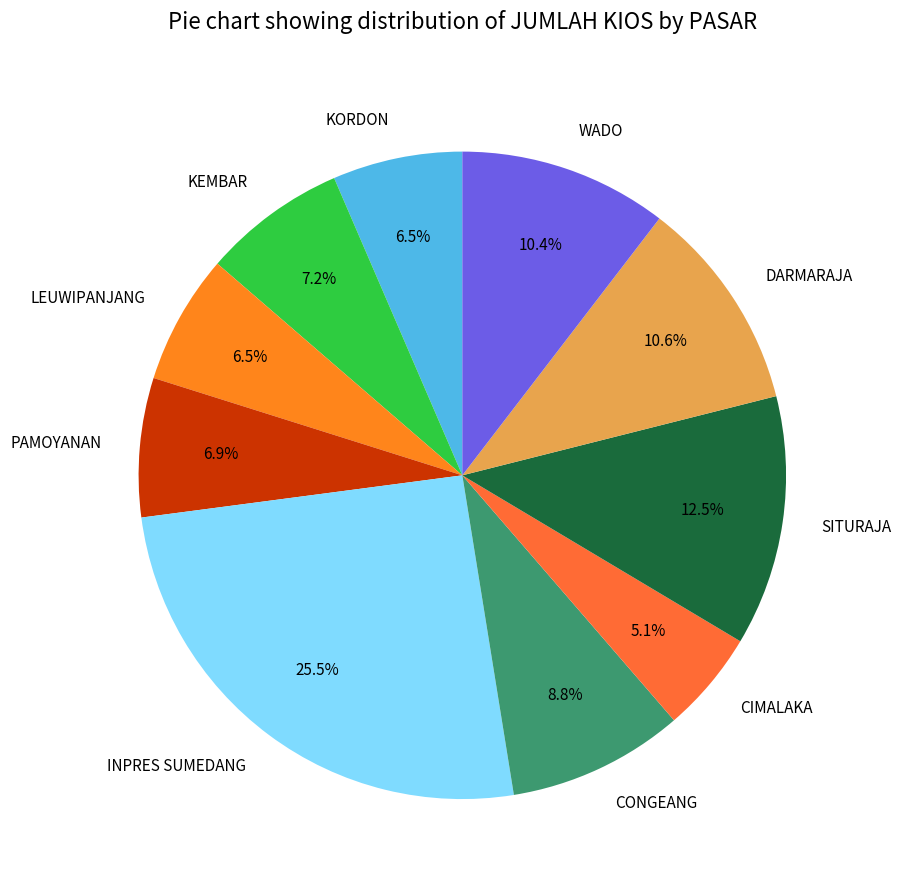

Does WADO represent more than half of the total?

No